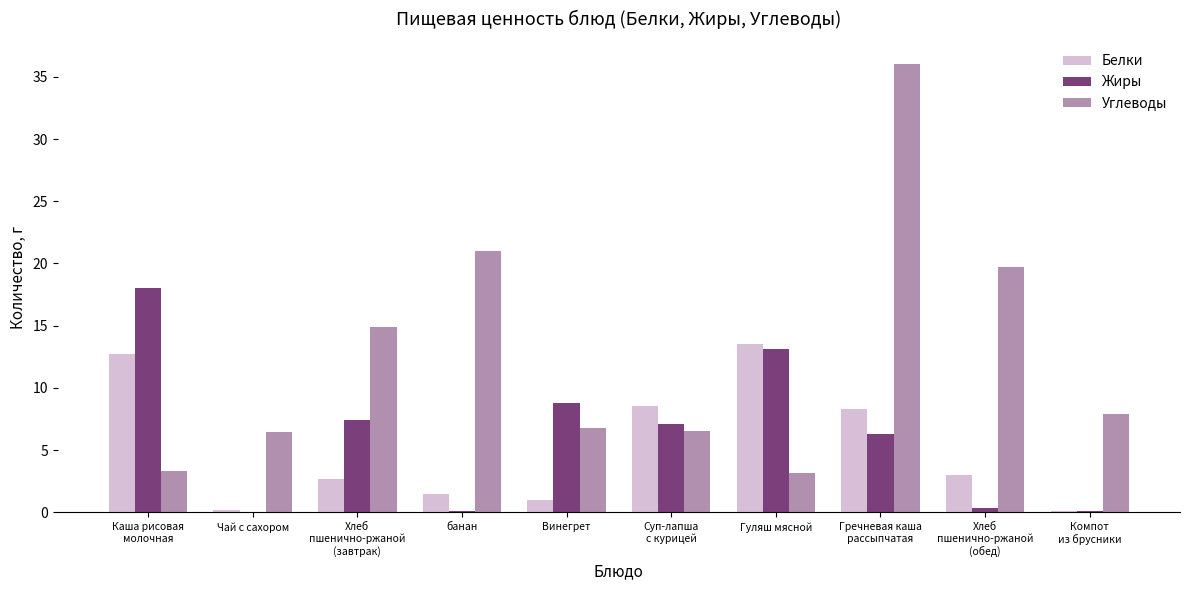

Which series has the largest range (max minus min)?

Углеводы